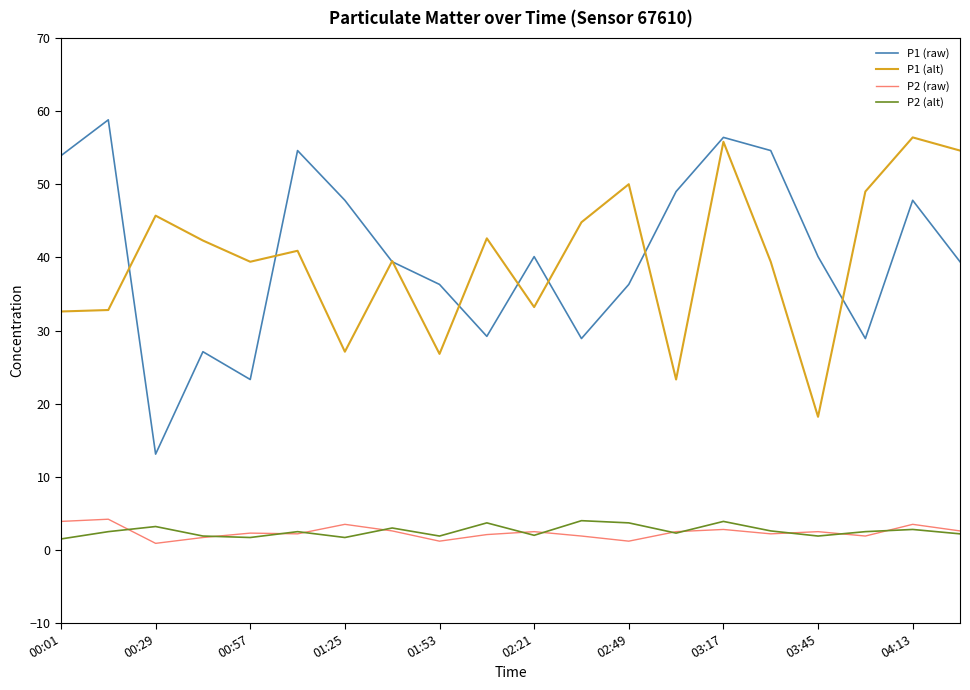

True or false: P1 (alt) and P2 (raw) cross at least once.

False